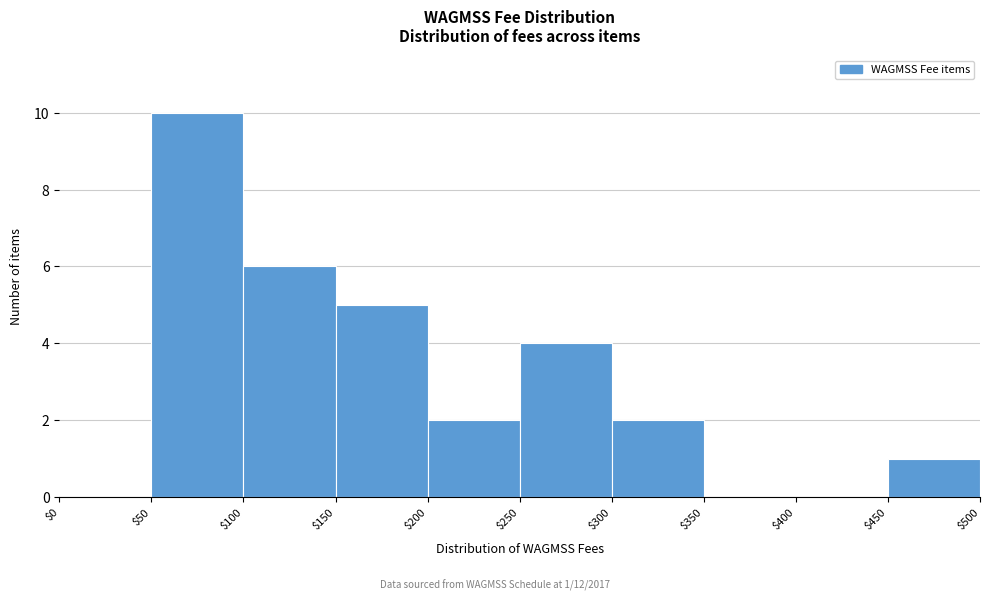

Over which range of the x-axis is the bar tallest?

$50 to $100